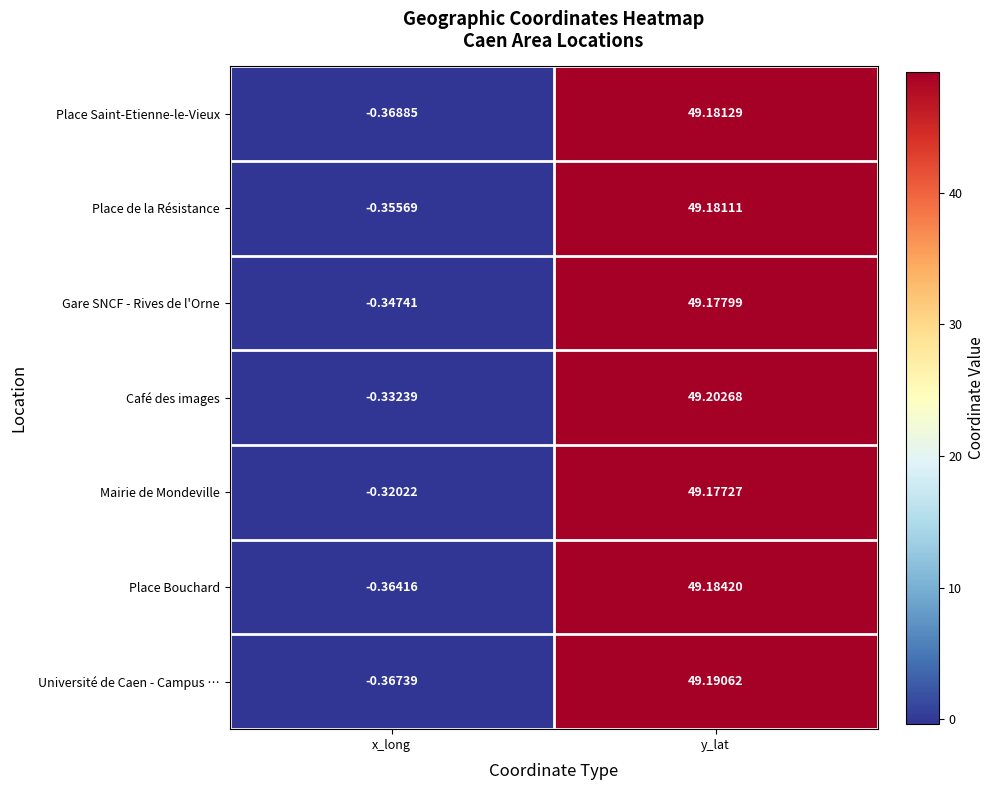

How many values in Place Bouchard are below zero?

1